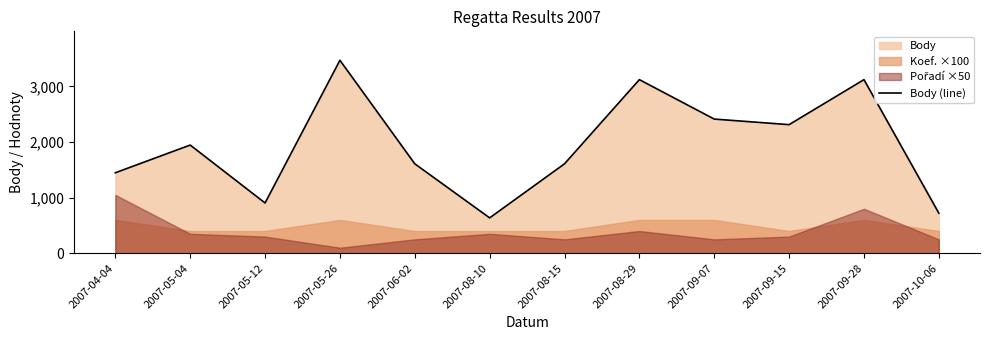

The value at 2007-05-04 is 1945. True or false?

True